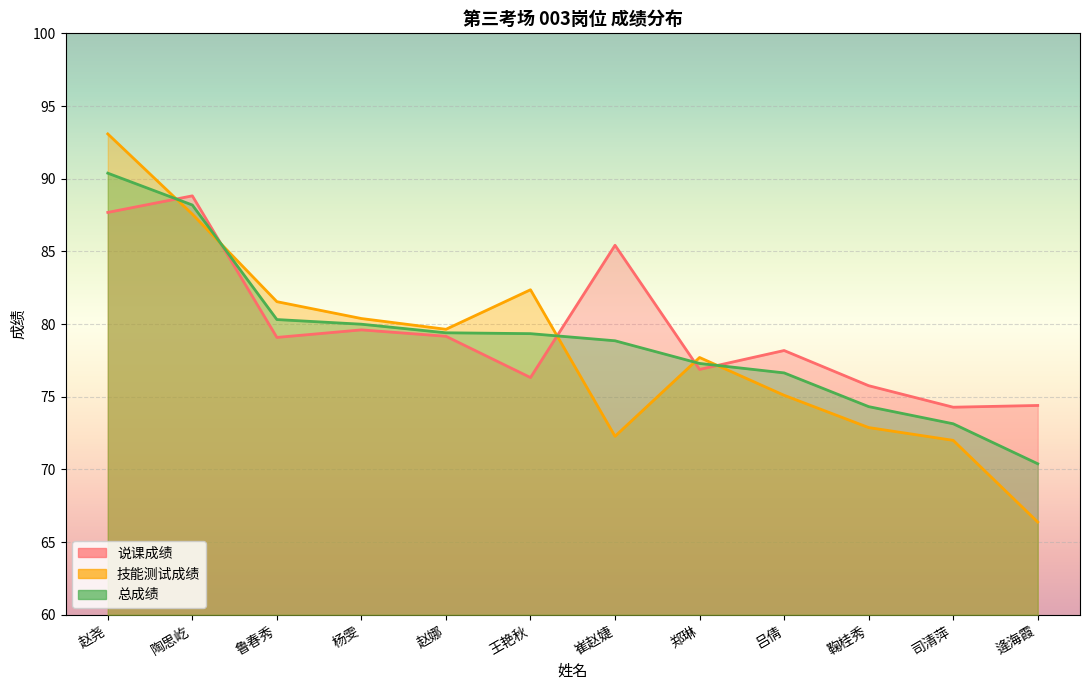

Where does the 说课成绩 series first go above 79?

赵尧